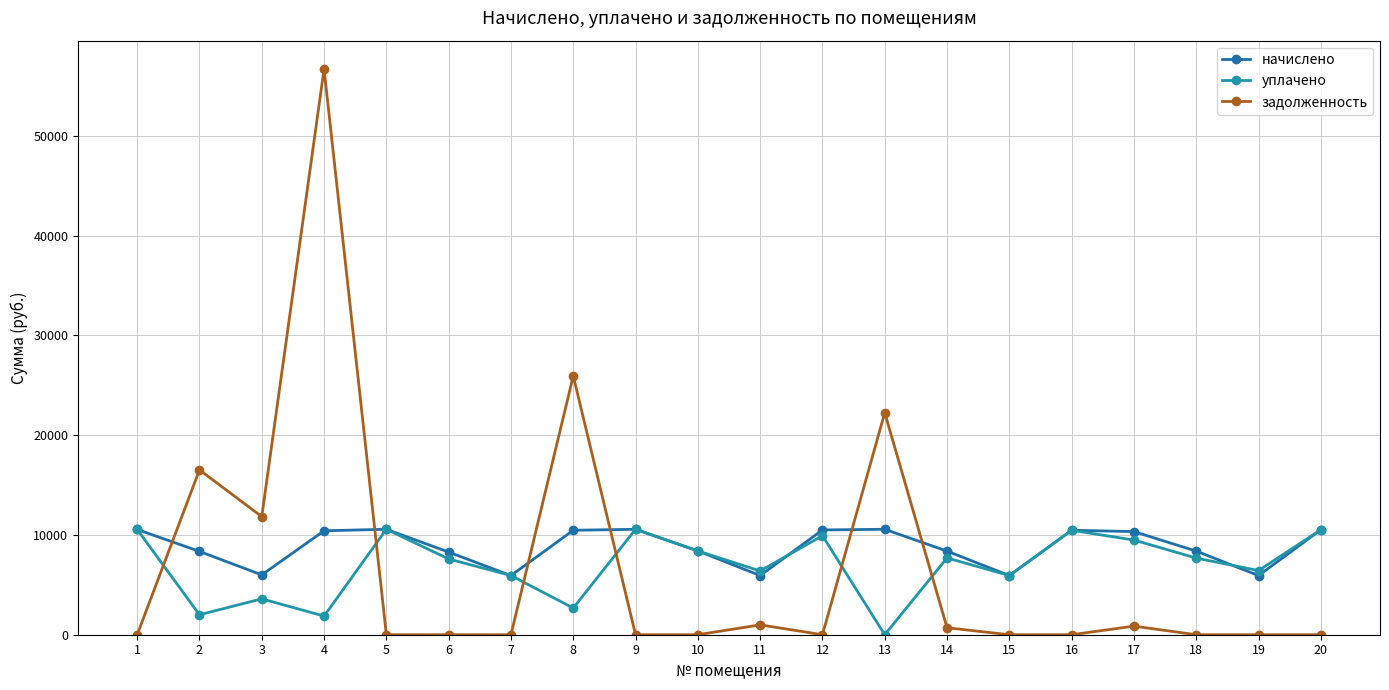

Which series ends up on top after the final intersection of начислено and задолженность?

начислено